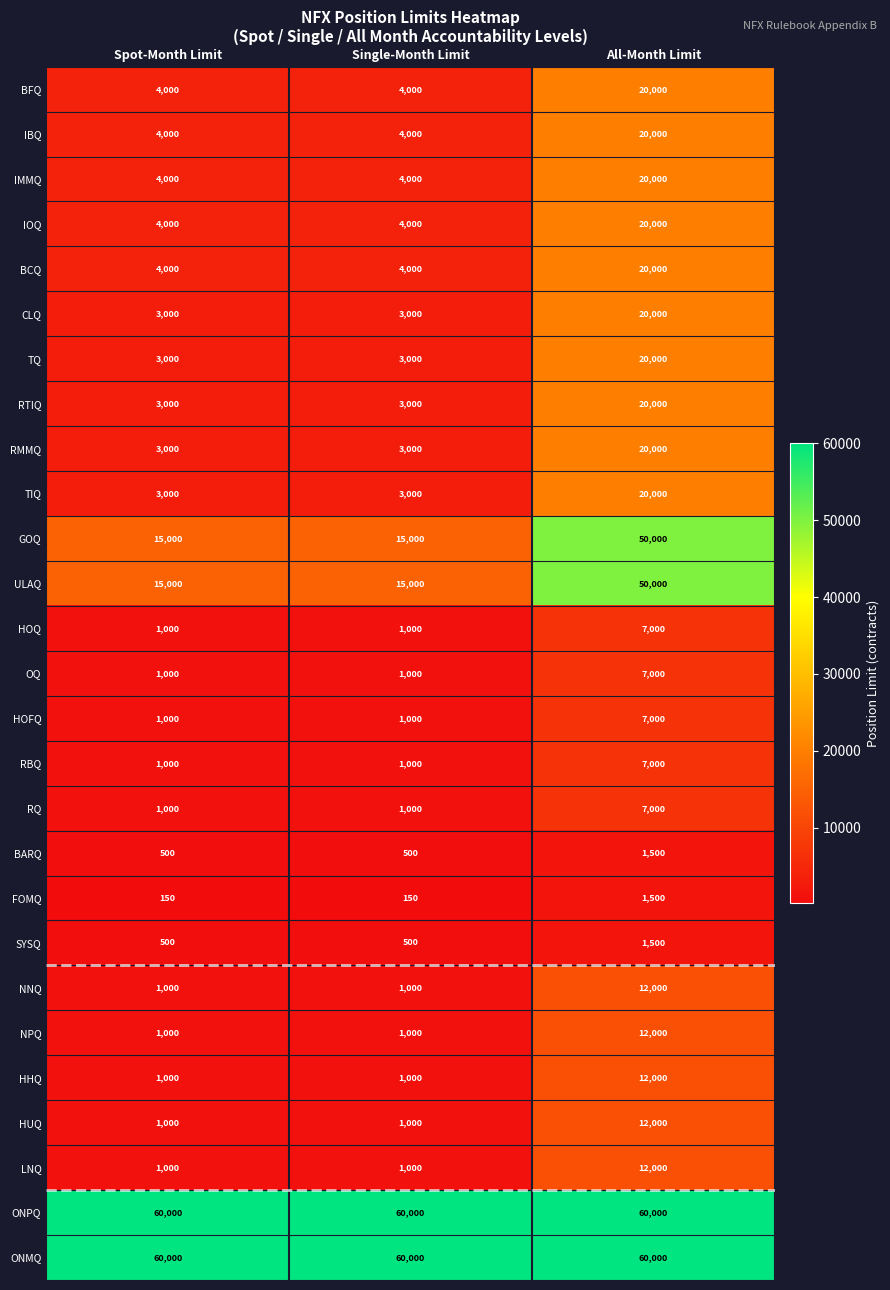

Is it true that HUQ equals 3109 at All-Month Limit?

False